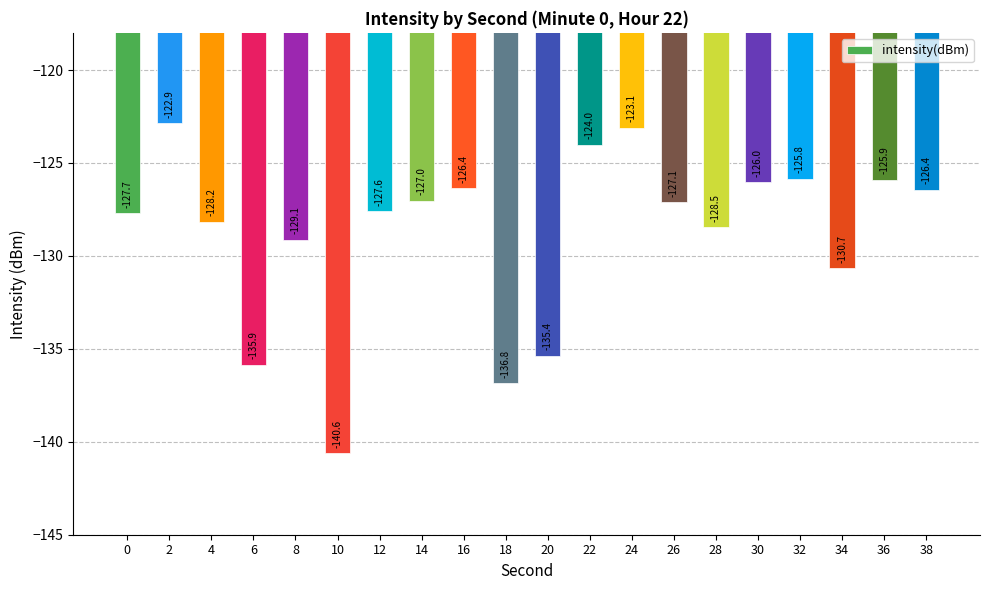

What is the maximum value shown in the chart?

-122.9